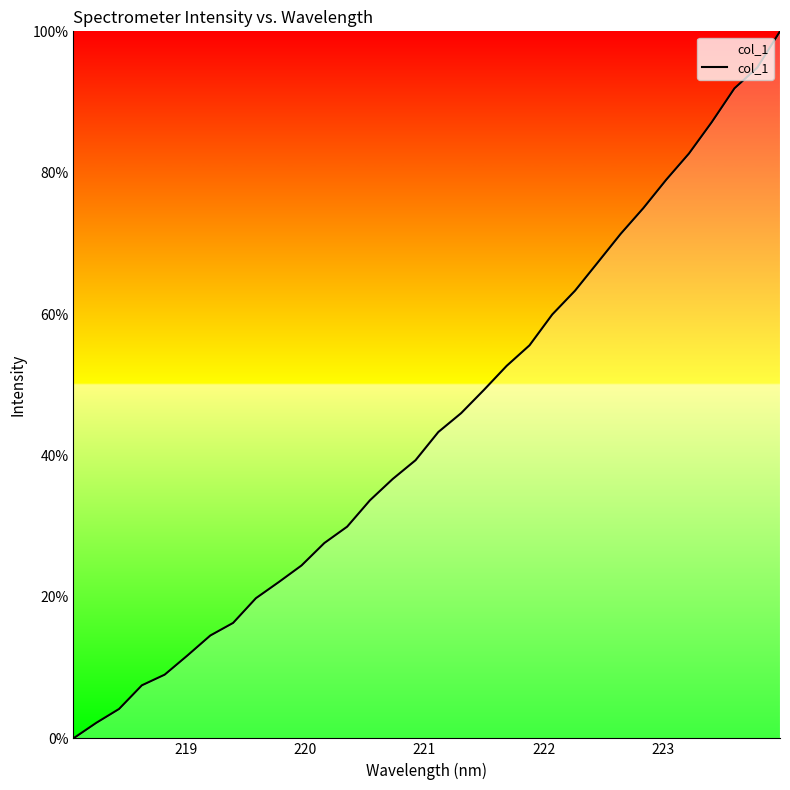

What is the maximum value shown in the chart?

100.0